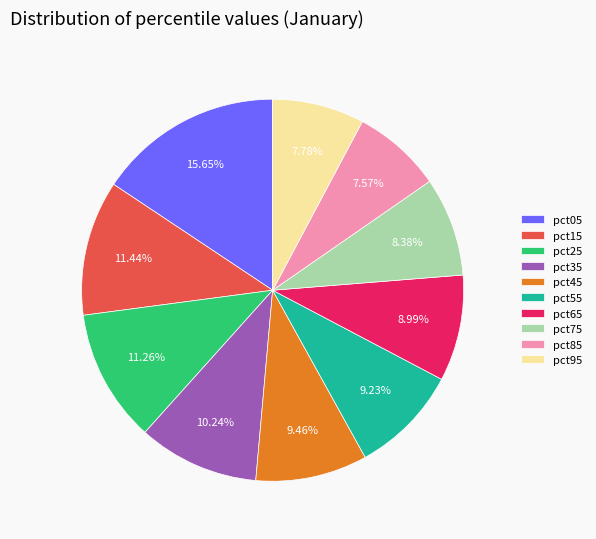

True or false: pct95 accounts for 8% of the total.

True